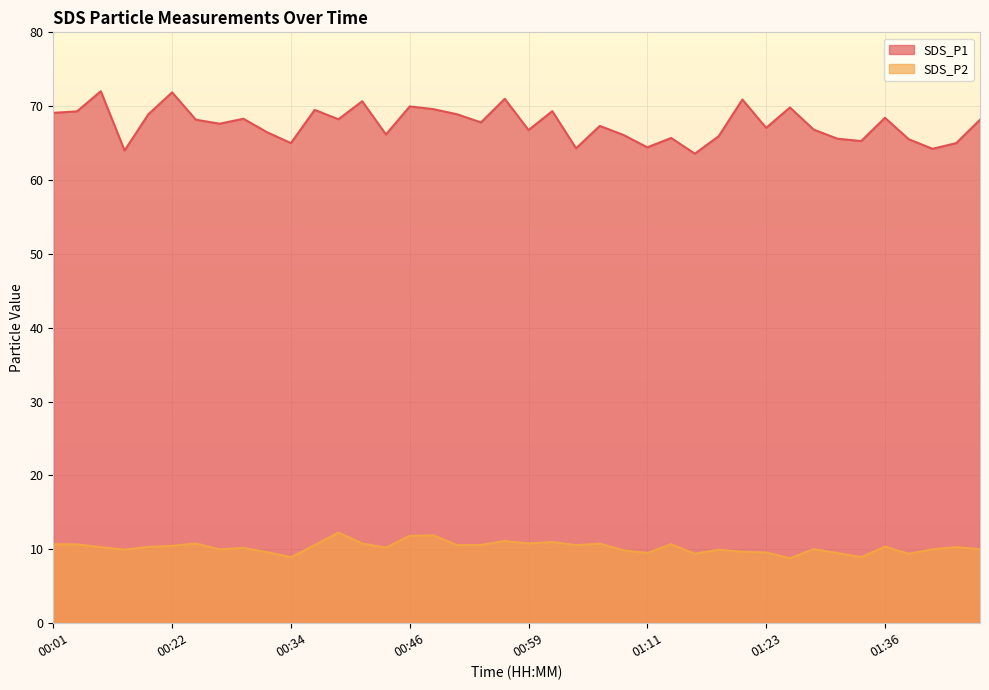

True or false: SDS_P2 and SDS_P1 cross at least once.

False